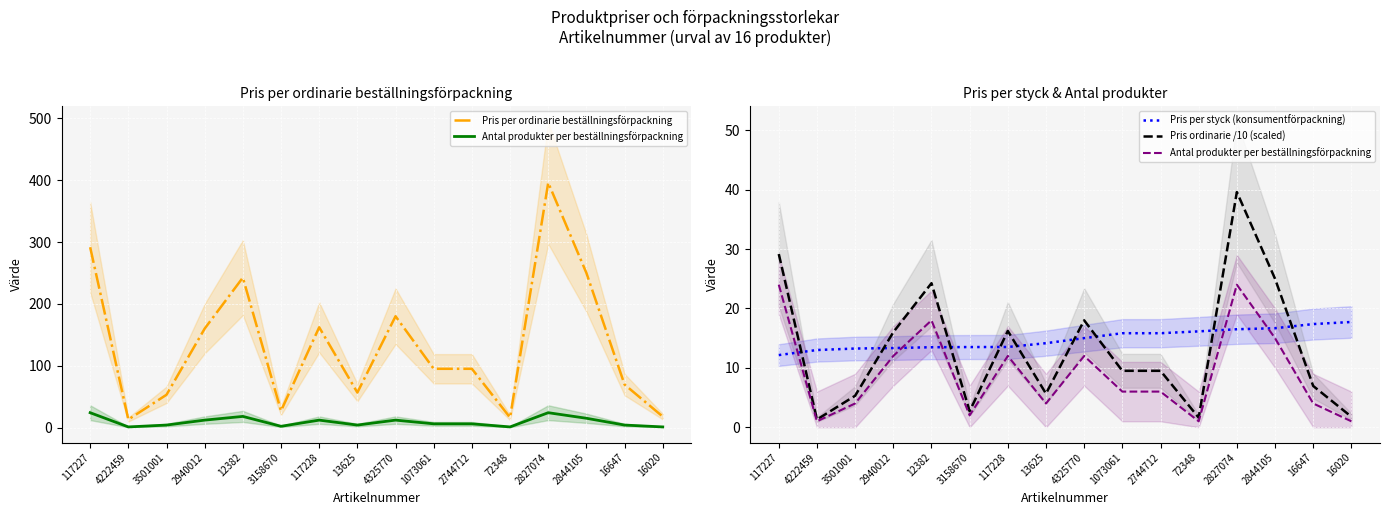

What is the minimum value shown in the chart?

1.0